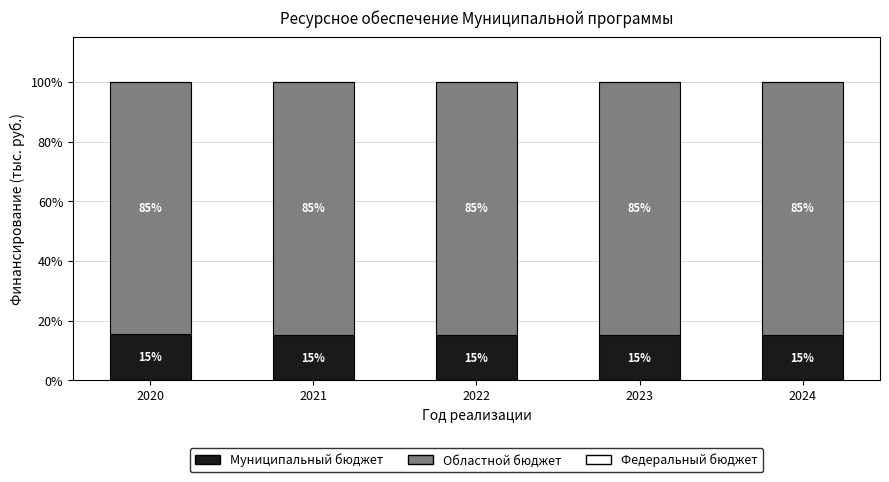

At which category is the sum across all series the highest?

2020